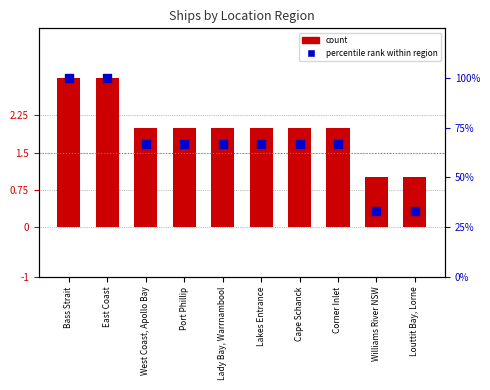

Which series contains the lowest Y value?

count